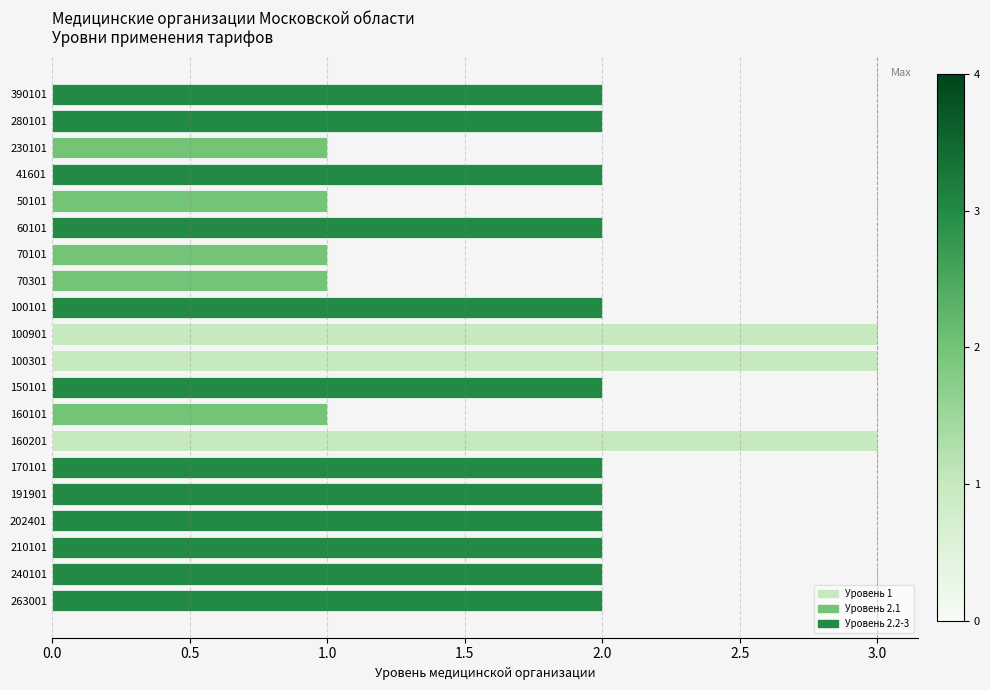

Reading right to left, what are all the values shown in this chart?

2	2	2	2	2	2	3	1	2	3	3	2	1	1	2	1	2	1	2	2